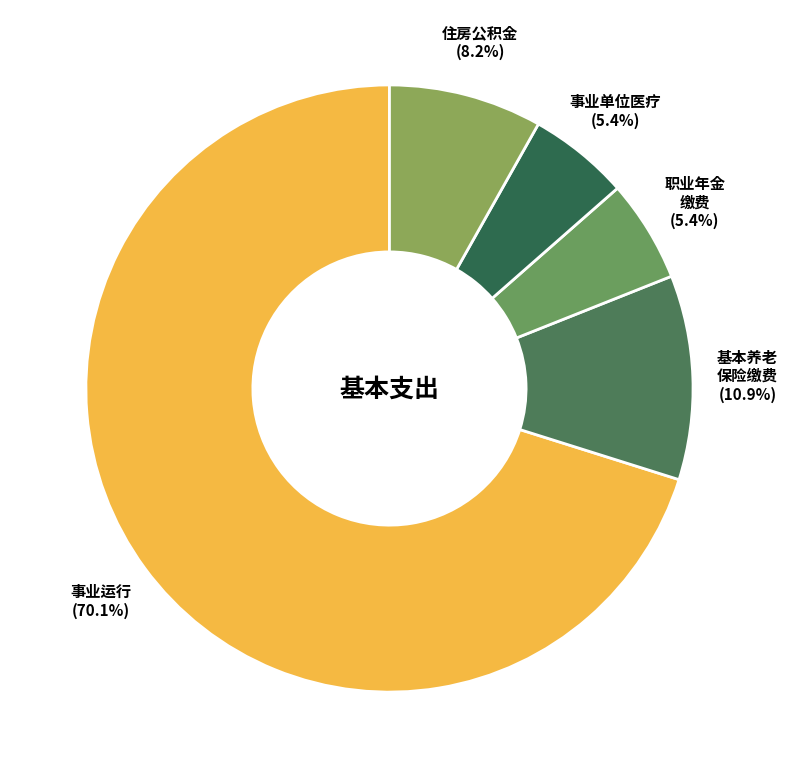

Is there any slice that represents more than half of the pie?

Yes